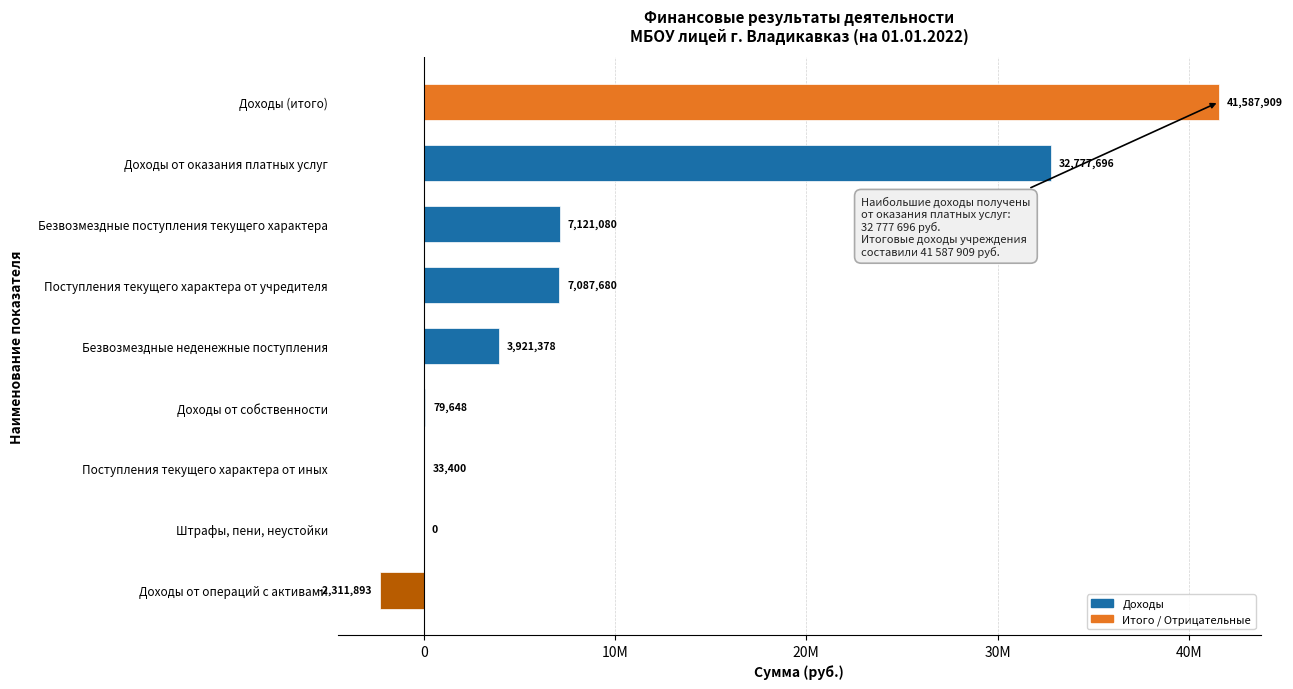

Are the bars horizontal?

Yes